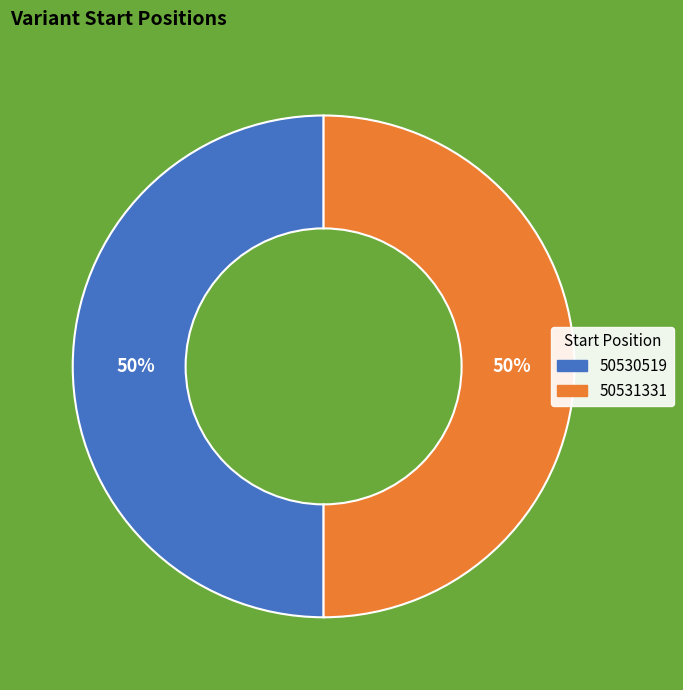

True or false: 50531331 accounts for 63% of the total.

False